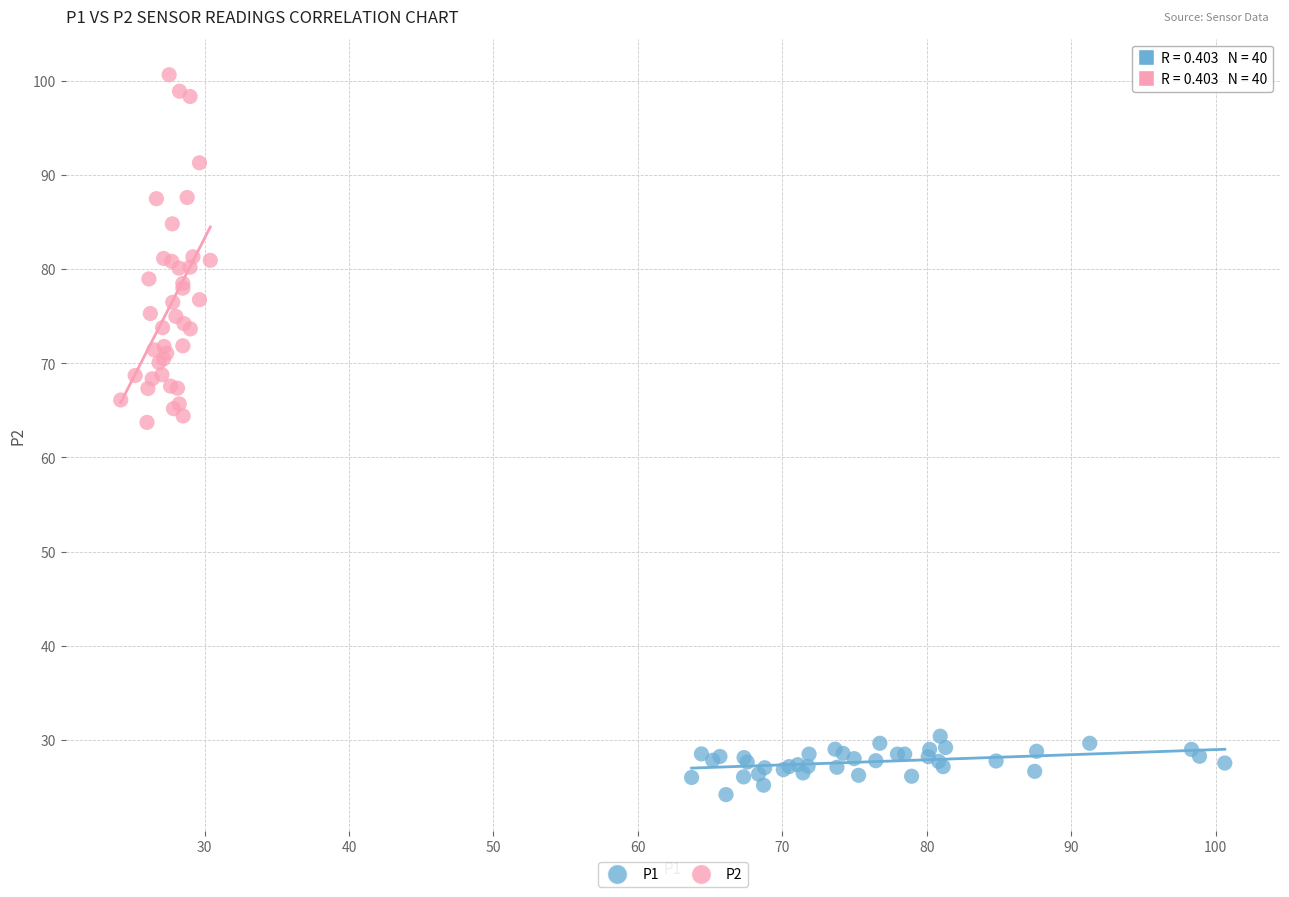

Which series reaches the maximum Y coordinate?

P2